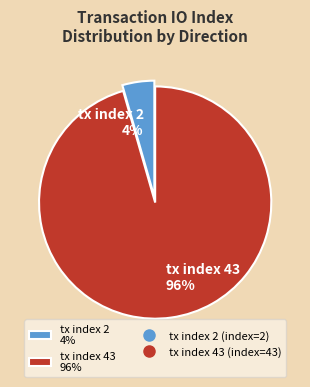

To the nearest percent, what is the average slice percentage?

50%